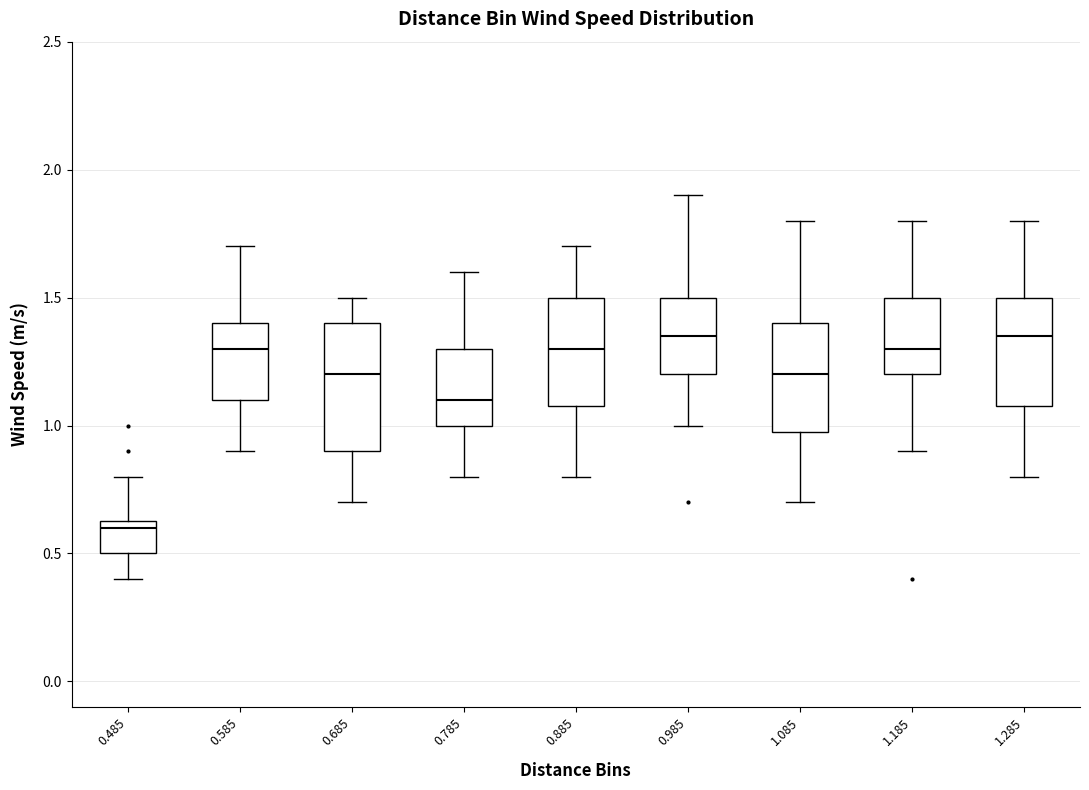

Where is the lower edge of the box at x = 0.485 on the y-axis? The values are not printed on the chart, so give them approximately, as read against the axis.

0.50